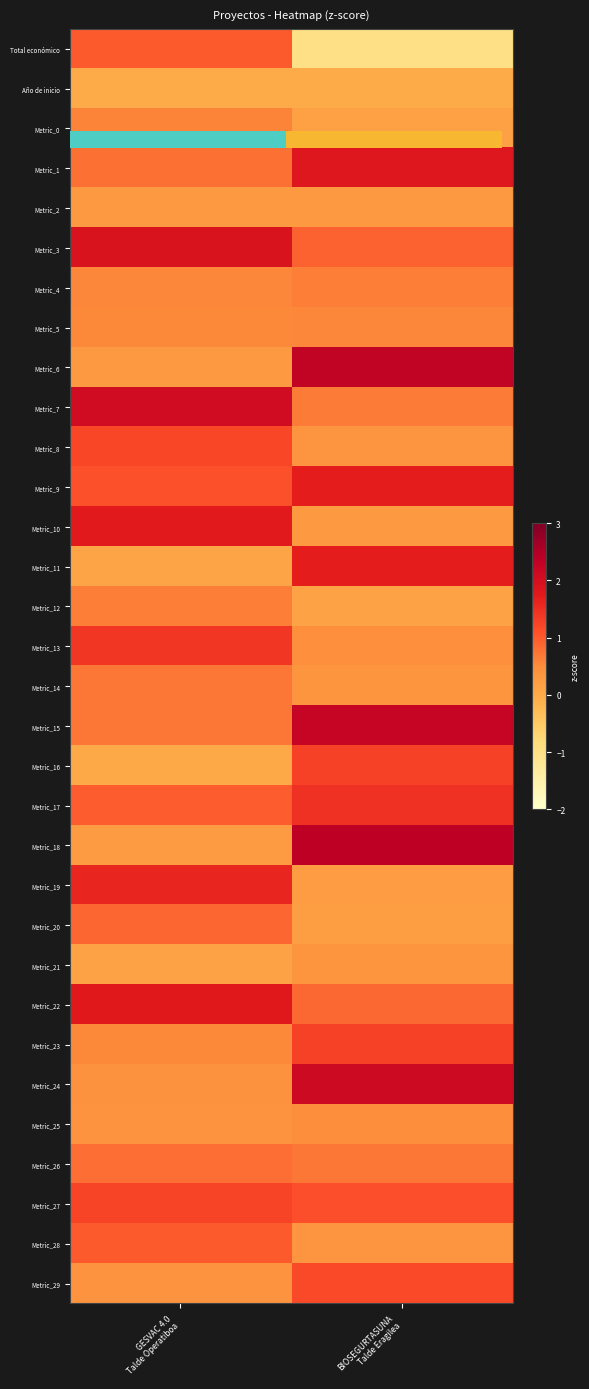

How many Metric_27 values are between 1 and 2?

2